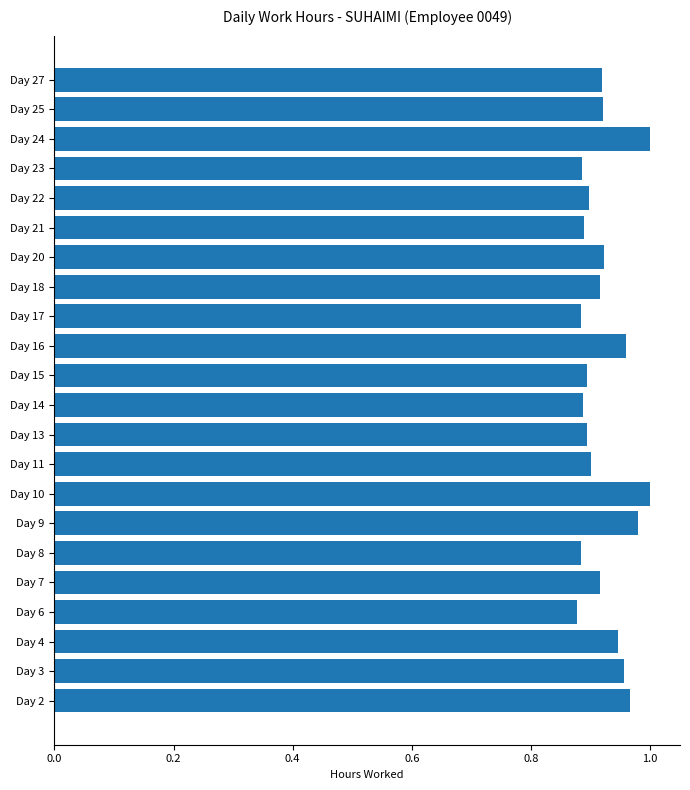

The value at Day 13 is 0.4. True or false?

False